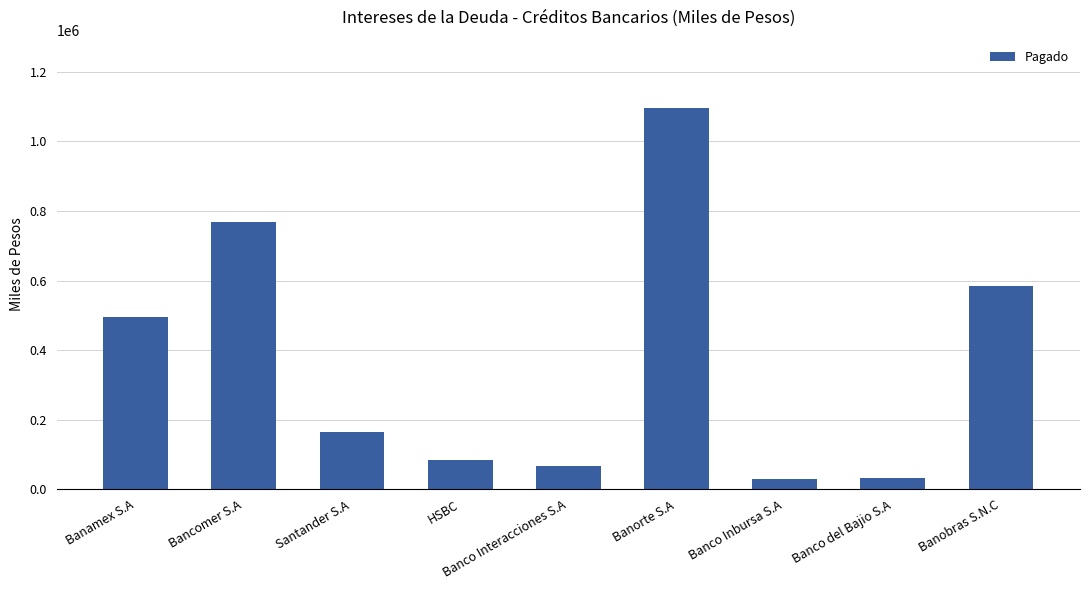

What is the label of the 6th bar from the right?

HSBC